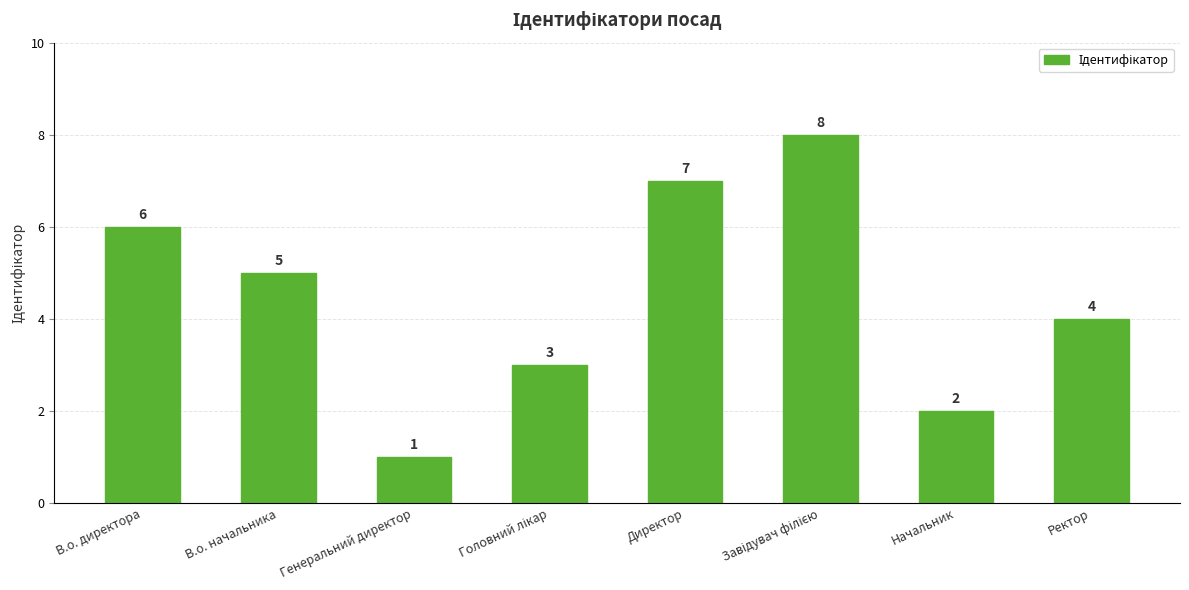

How many values are between 3 and 7?

5